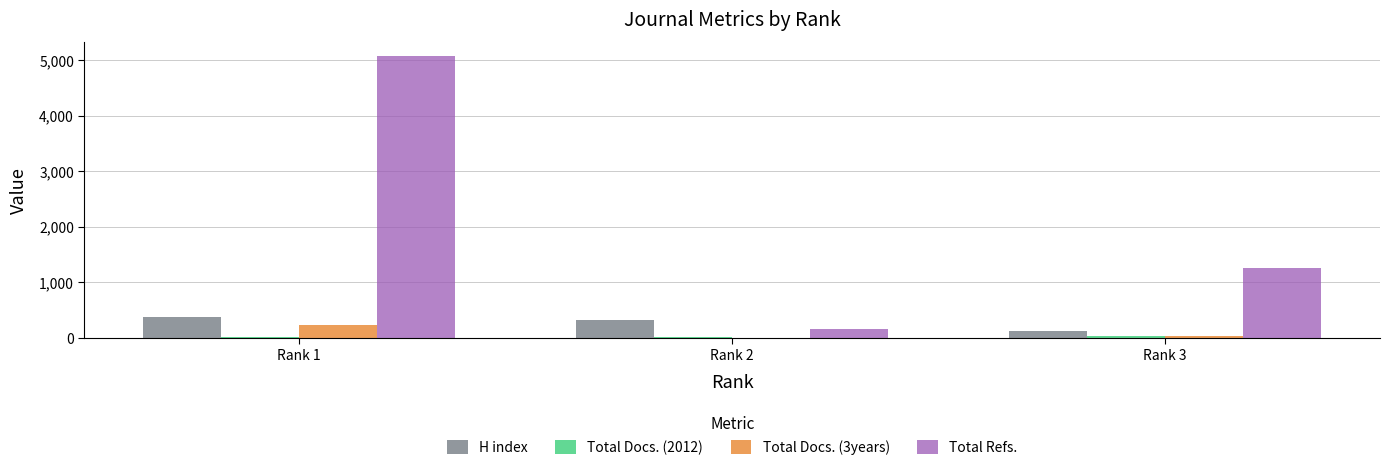

What is the sum of the H index values at Rank 1 and Rank 2?

694